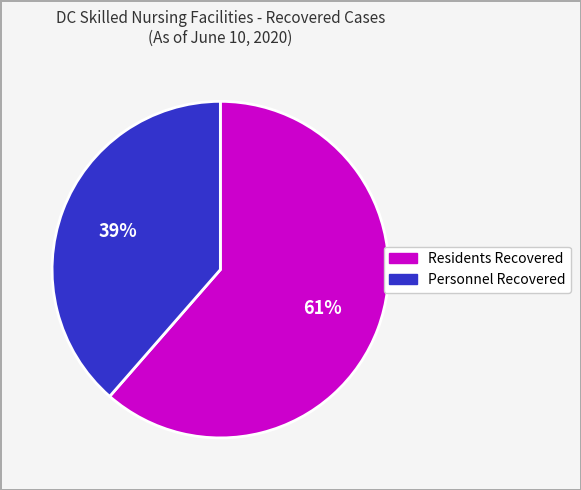

The Residents Recovered slice represents 73% of the pie. True or false?

False